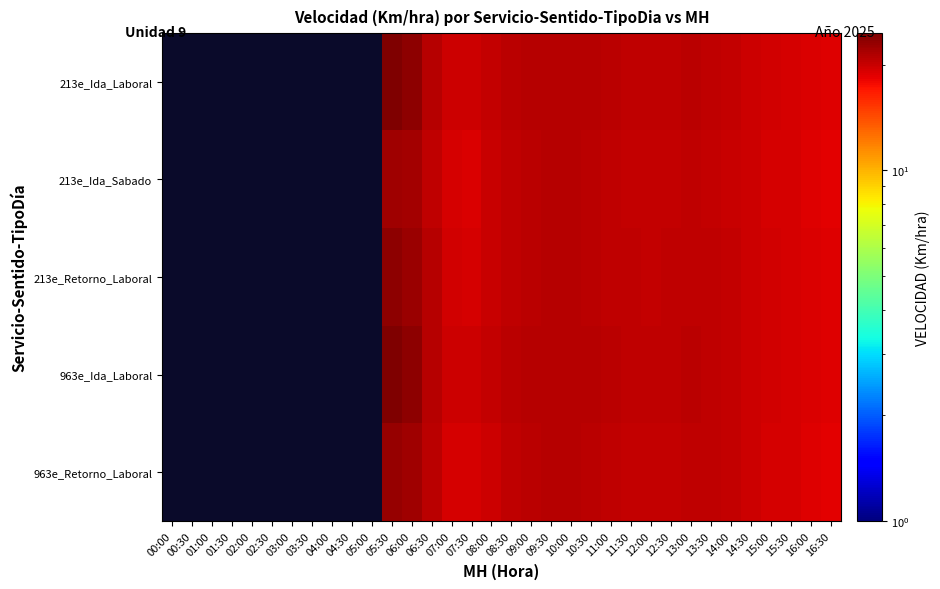

At which label does 213e_Ida_Sabado reach its minimum?

00:00